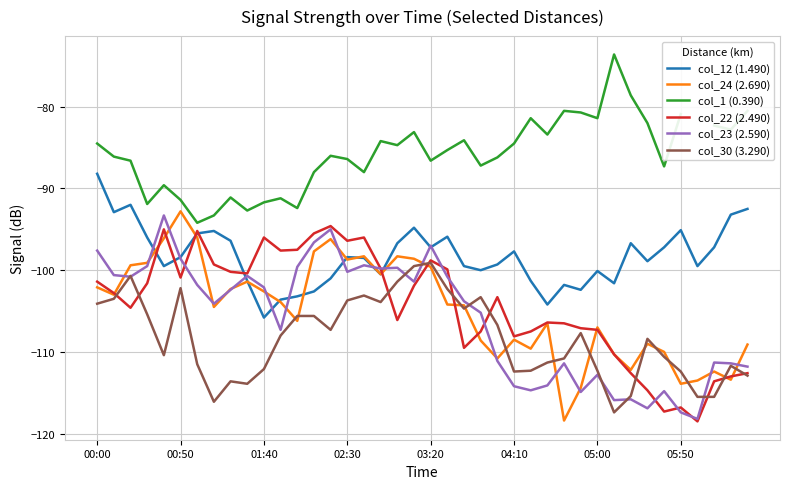

What is the difference between the maximum and minimum values in the col_1 (0.390) series?

20.6